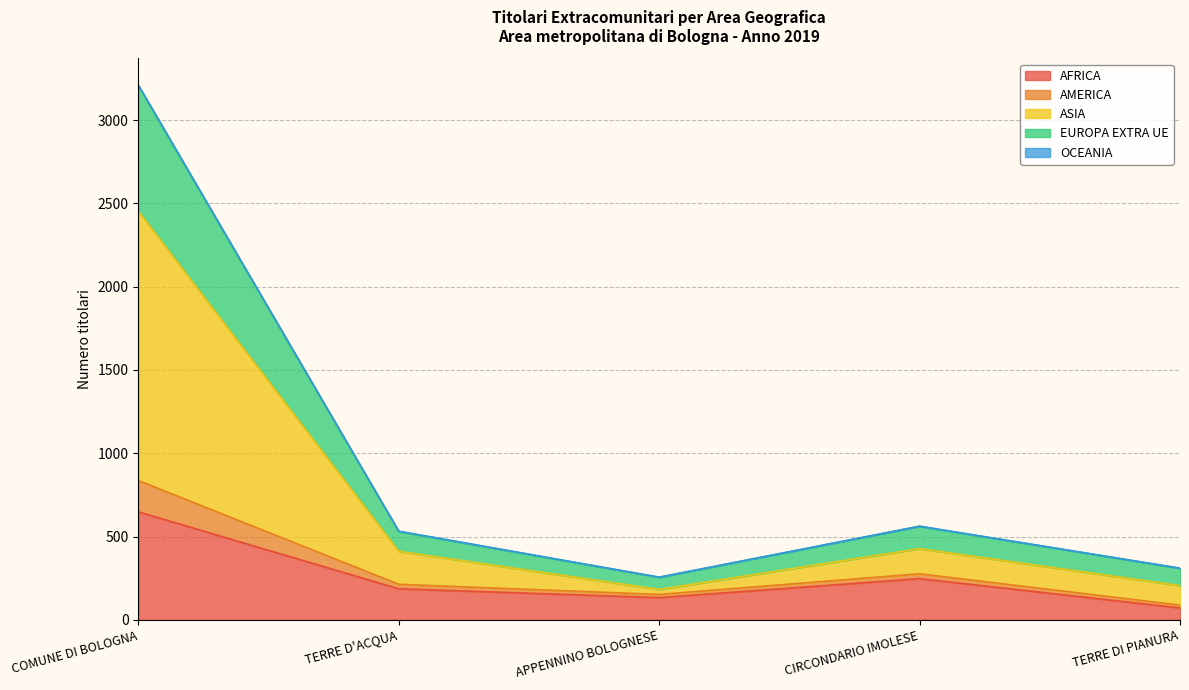

Where is AFRICA nearest to the value 359?

CIRCONDARIO IMOLESE